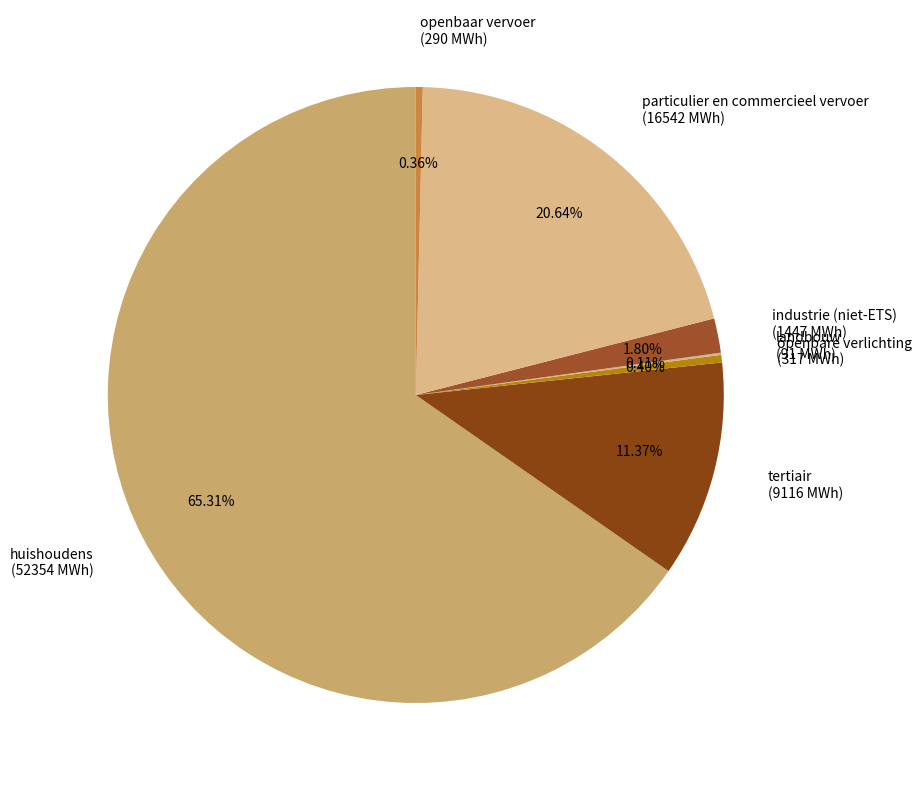

The particulier en commercieel vervoer slice represents 10% of the pie. True or false?

False